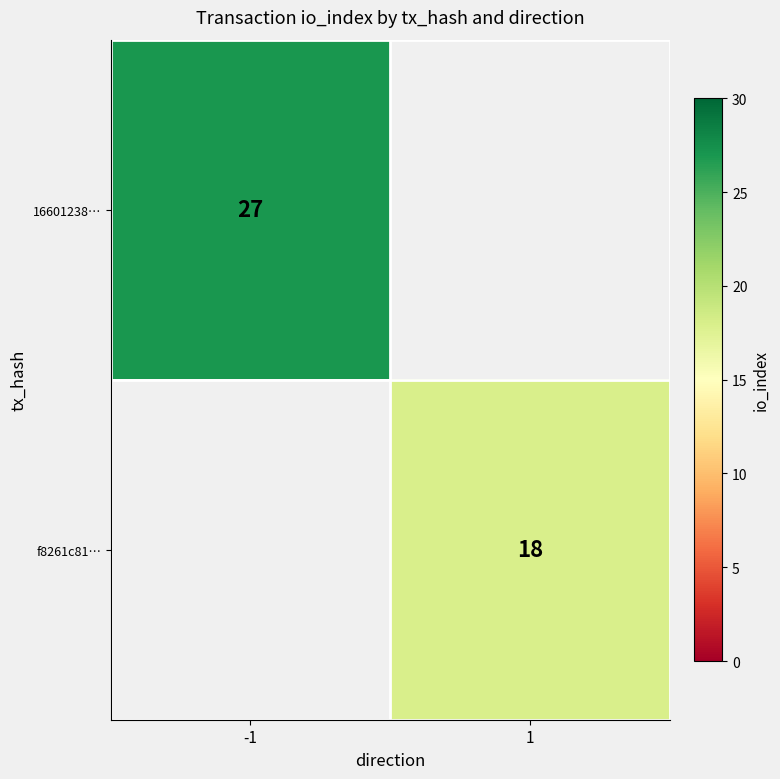

Is it true that 16601238… equals 14 at -1?

False